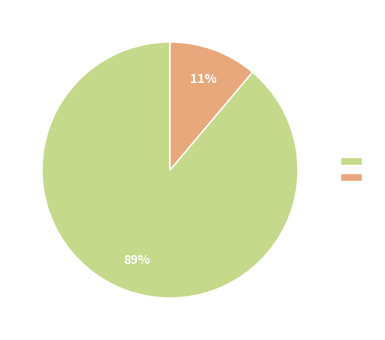

To the nearest percent, what is the difference between the largest and smallest slice percentages?

78%